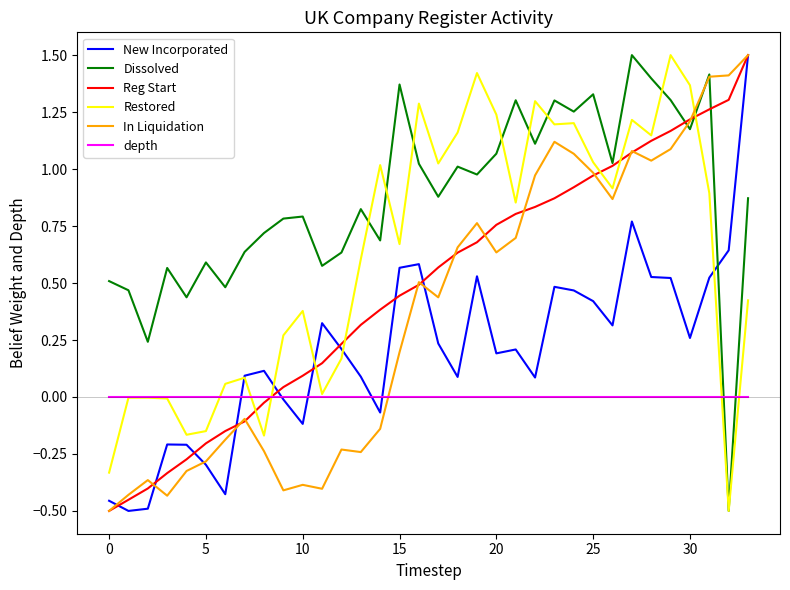

Which series has the largest total across all categories?

Dissolved